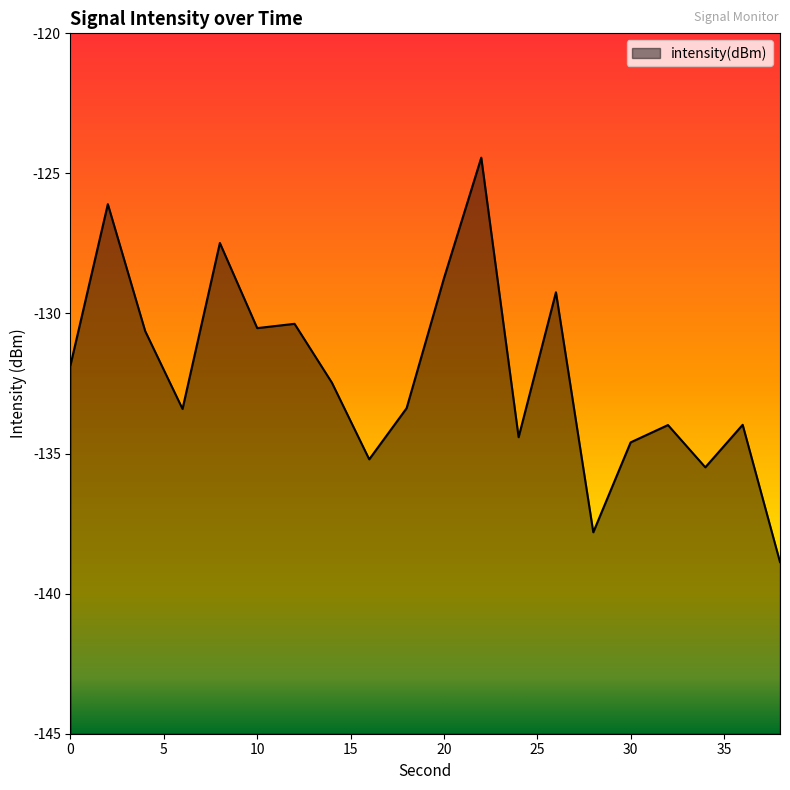

How many data points are less than -132?

11